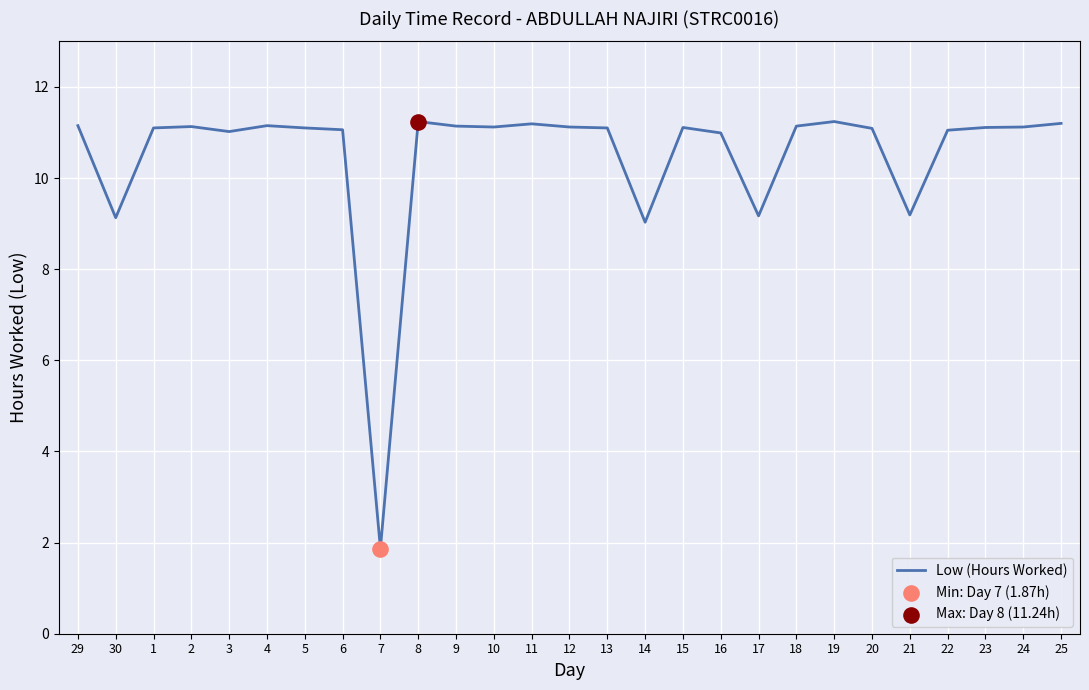

What is the change in value from 20 to 25?

+0.1